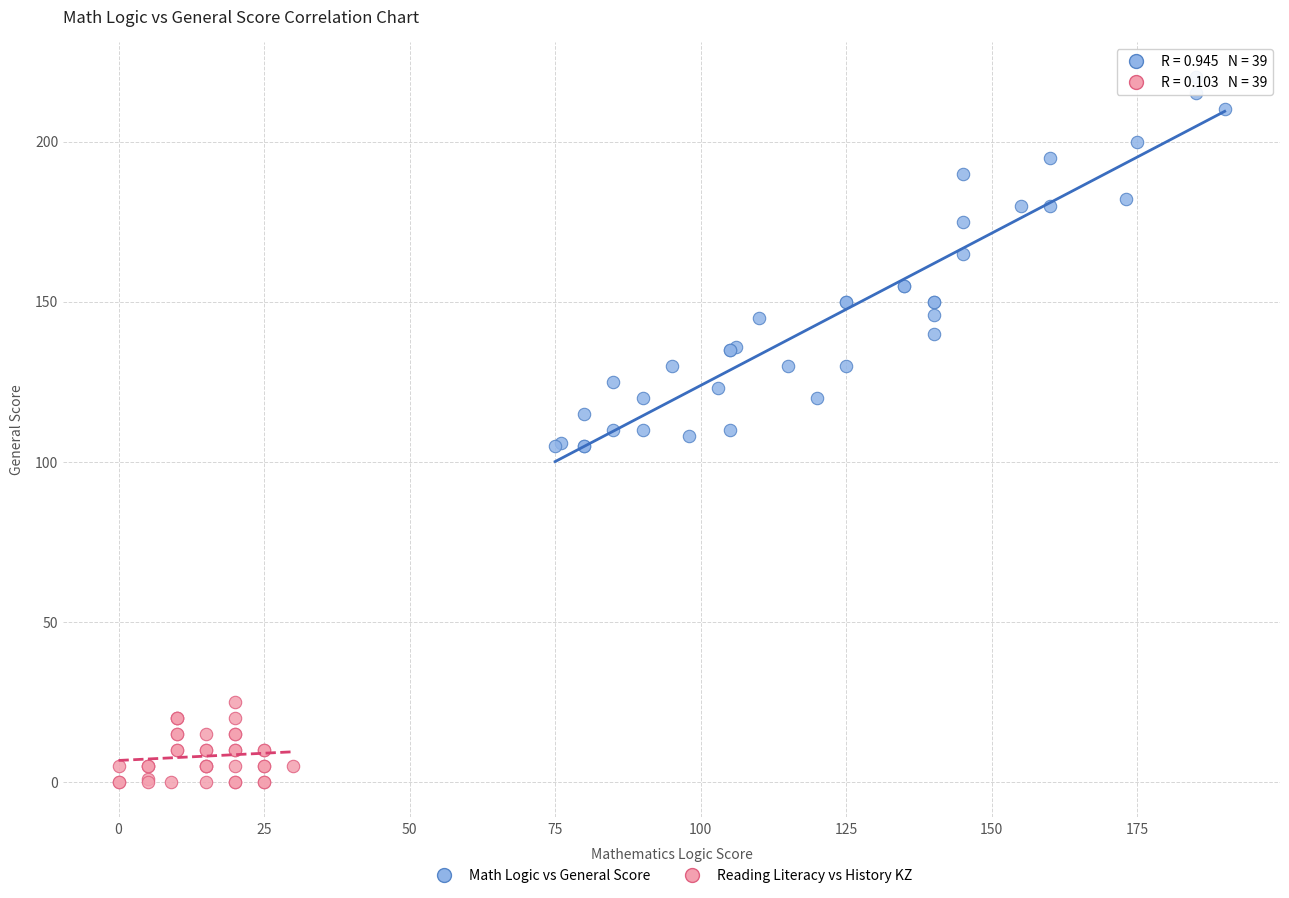

Which series contains the highest Y value?

Math Logic vs General Score